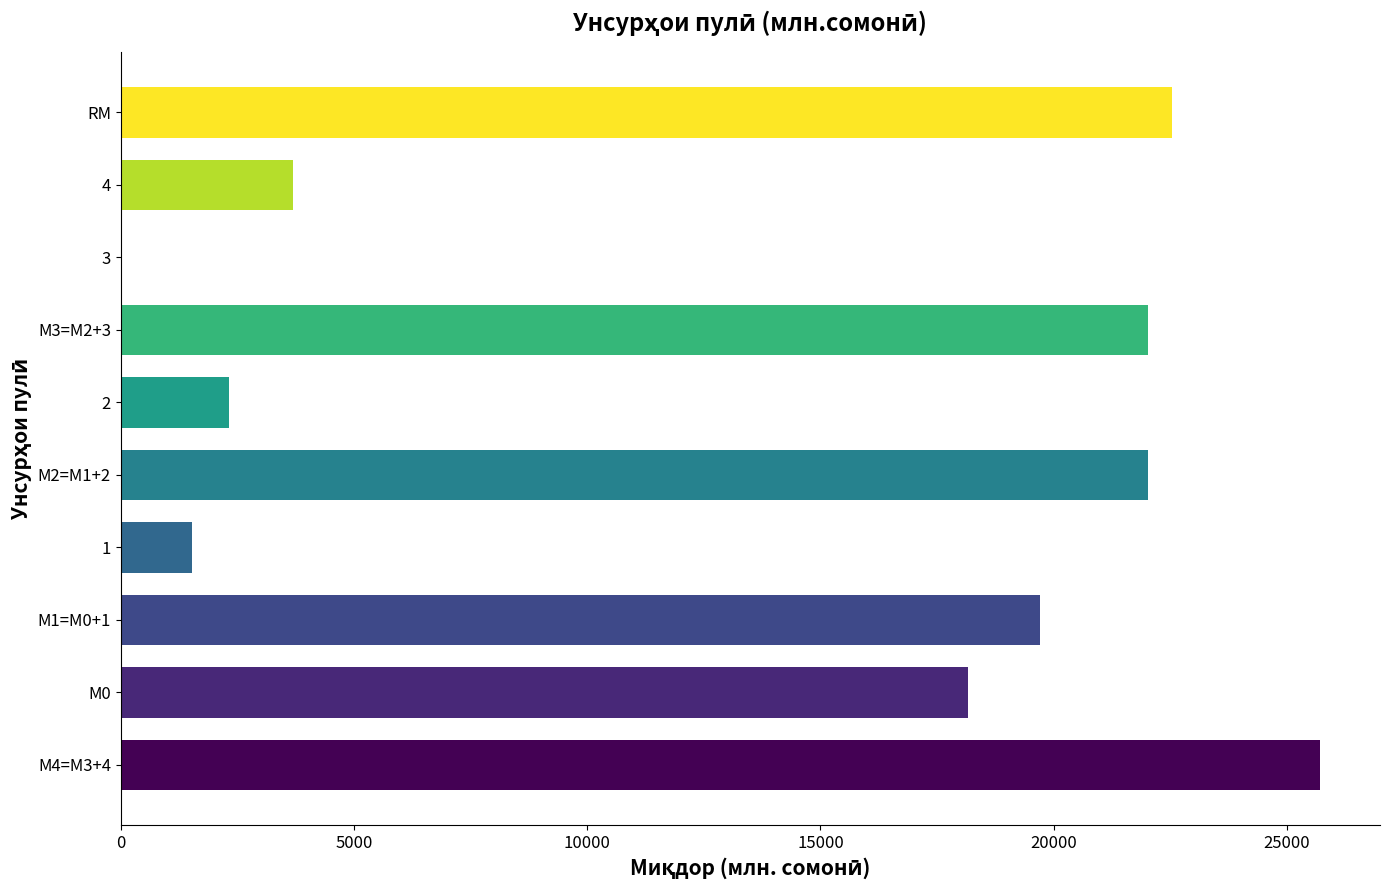

The value at 4 is 2193.0. True or false?

False